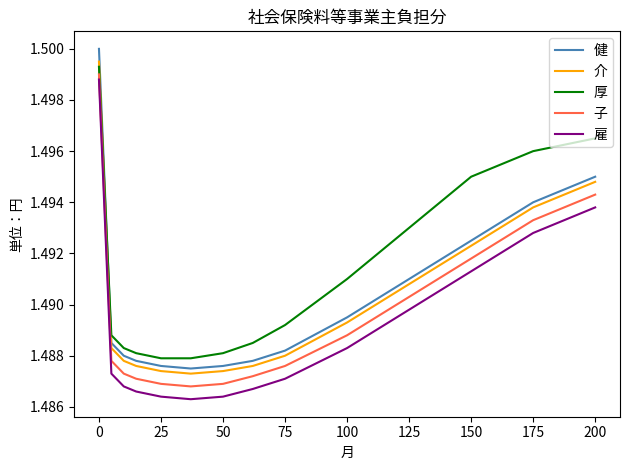

Which series has the largest total across all categories?

厚